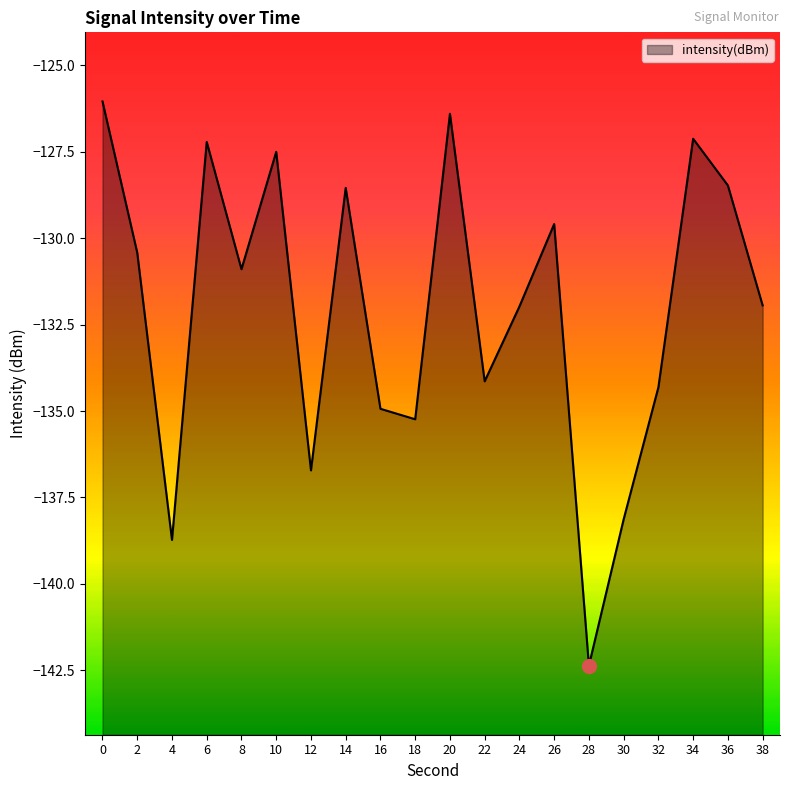

Does the chart have visible grid lines?

No